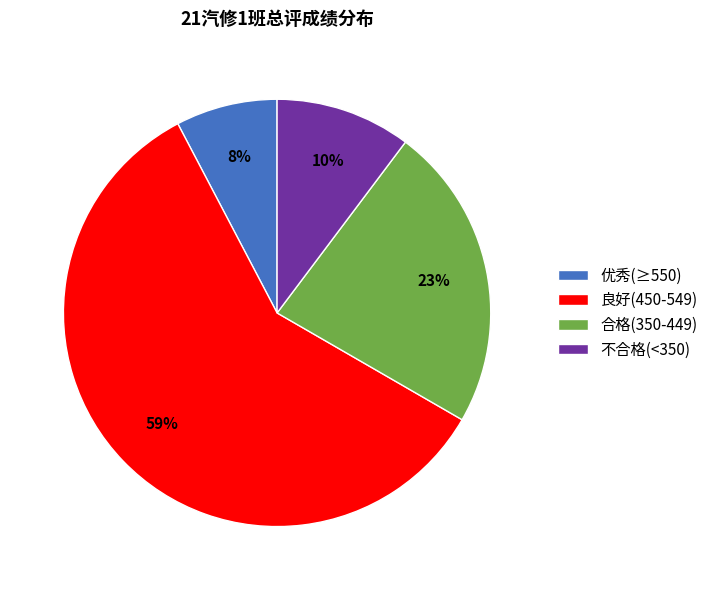

The 良好(450-549) slice represents 45% of the pie. True or false?

False